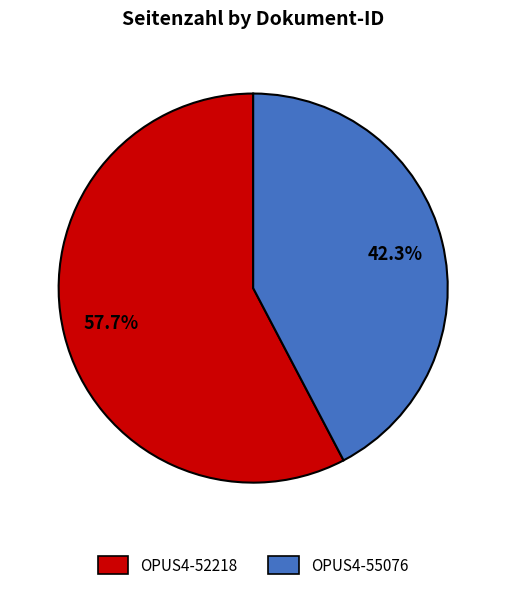

True or false: OPUS4-52218 accounts for 44% of the total.

False